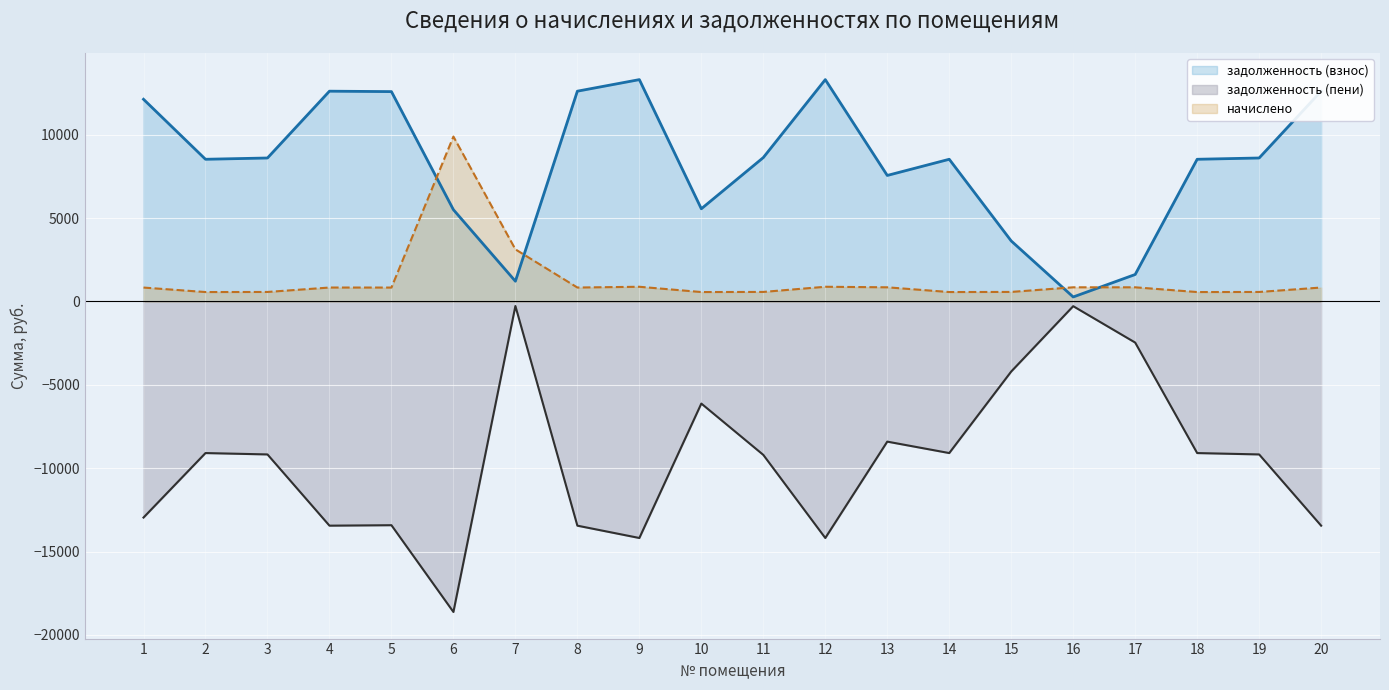

What is the maximum value for начислено?

9887.9